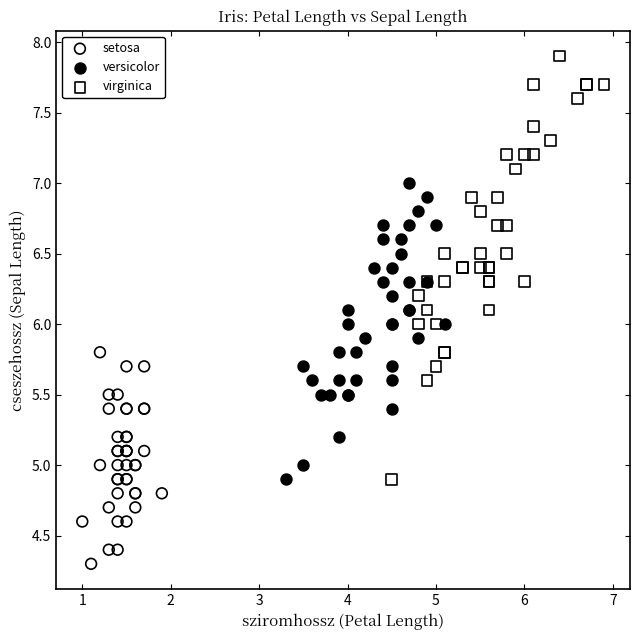

Which series contains the lowest Y value?

setosa